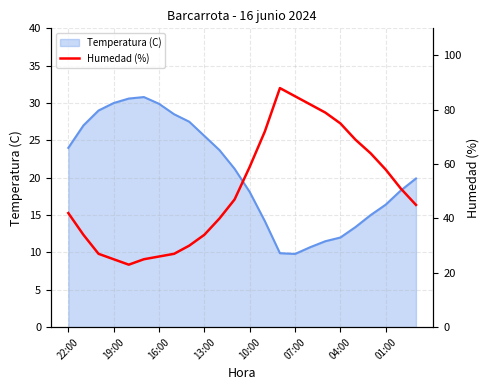

True or false: the data shows 42 at 01:00.

False